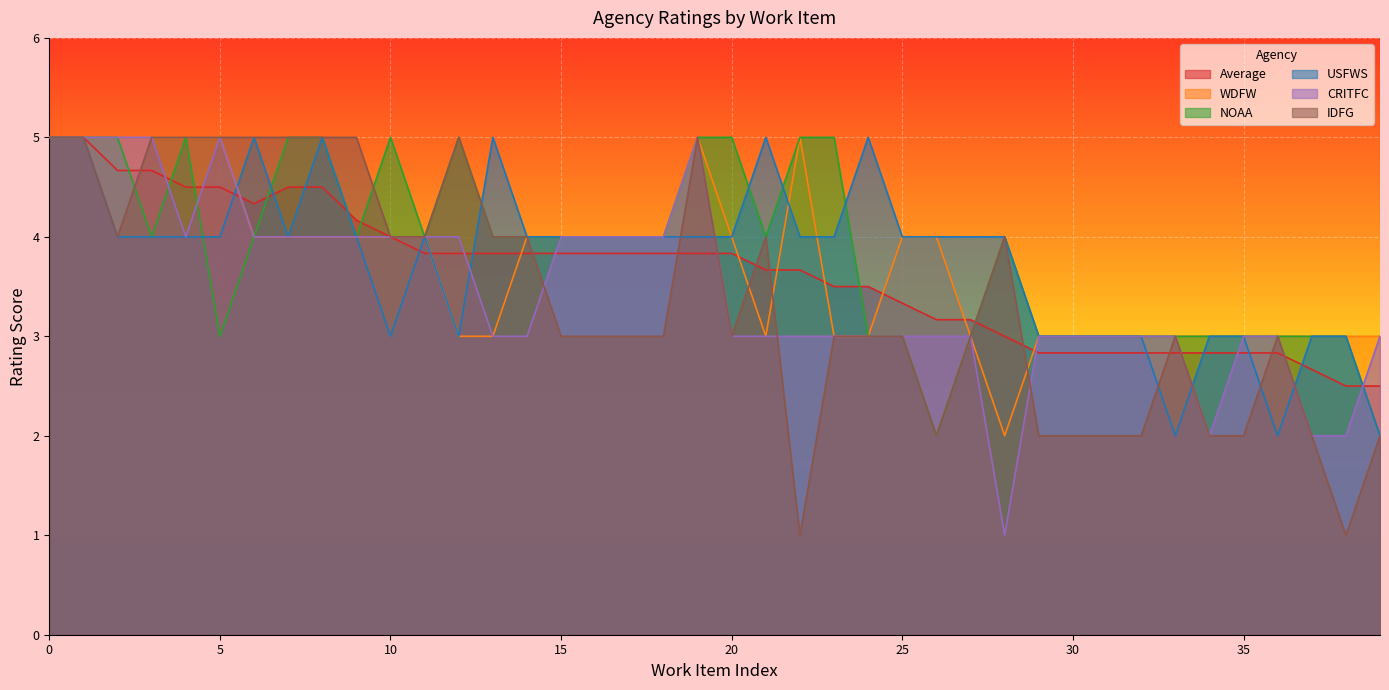

What is the highest value of the IDFG series?

5.0